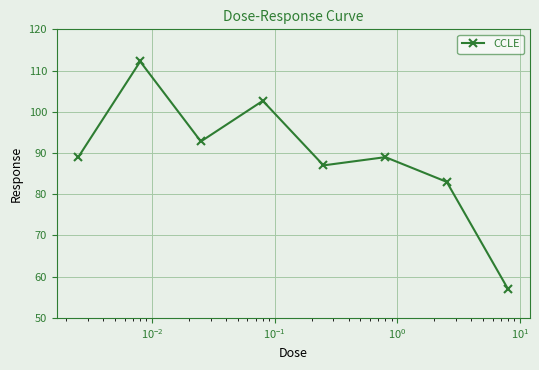

What is the difference between the second highest and minimum values?

45.7